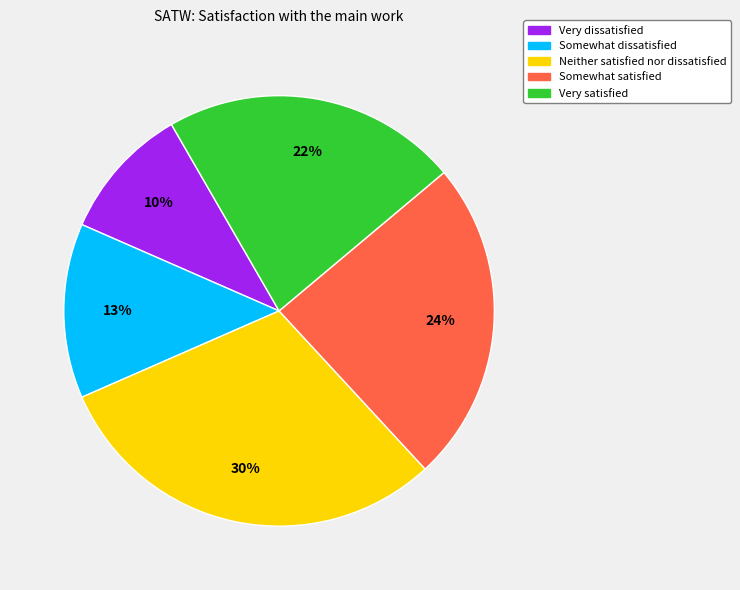

Does any single category account for the majority?

No